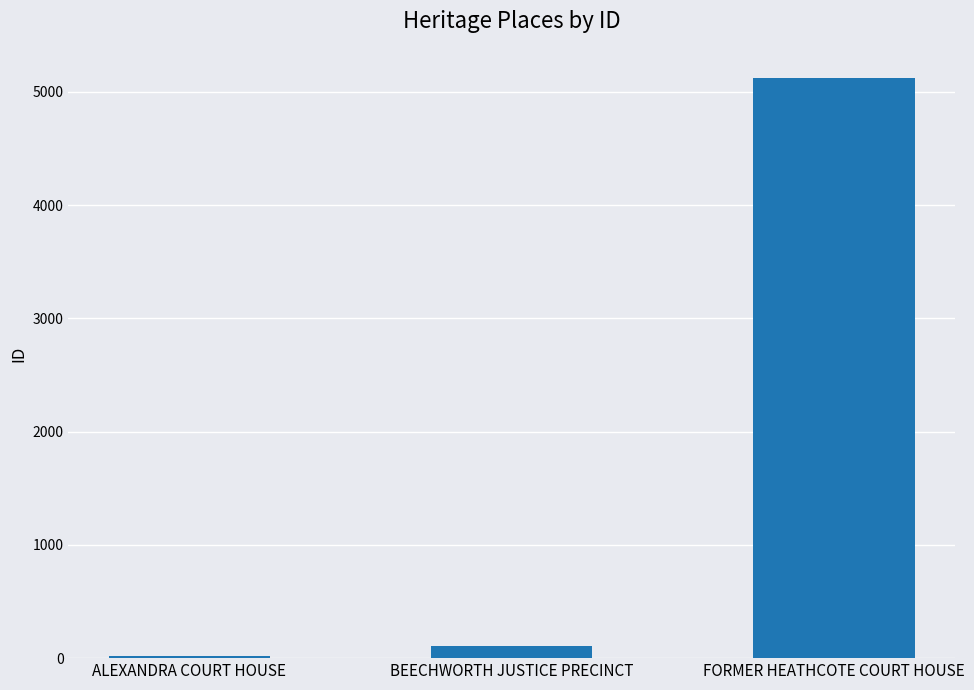

At which category does the chart reach its minimum across all series?

ALEXANDRA COURT HOUSE